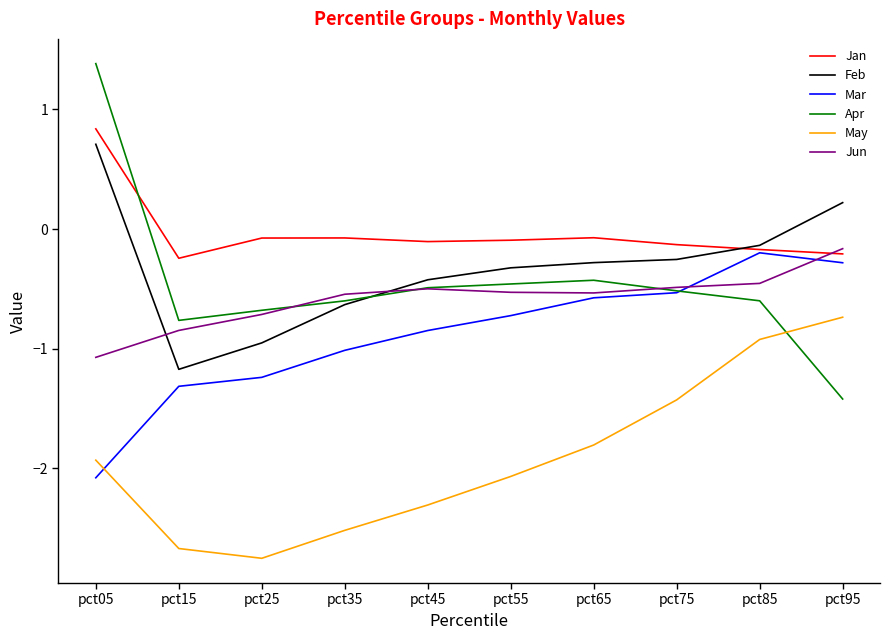

Which category has the lowest value in the Apr series?

pct95